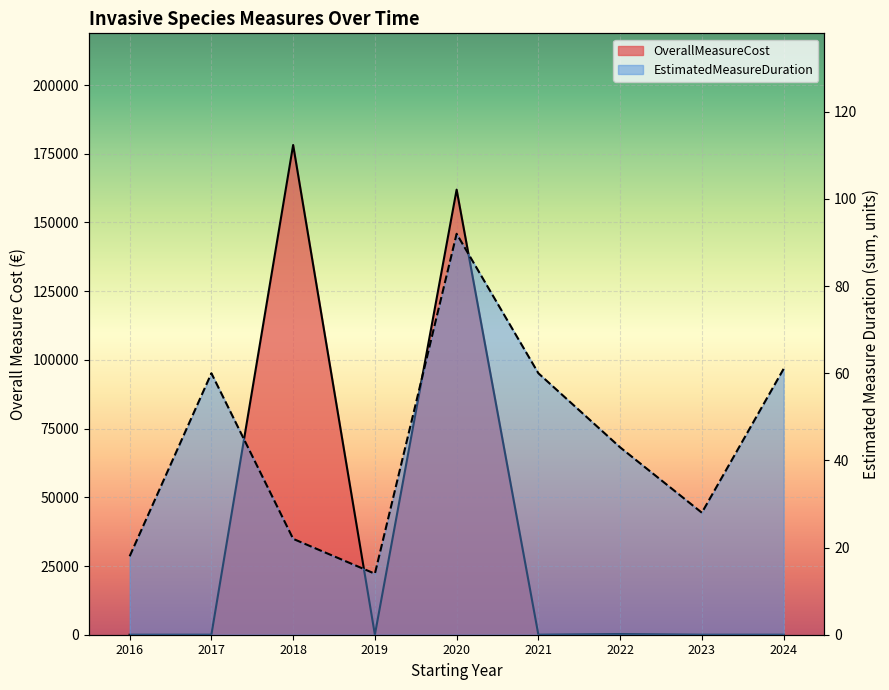

Which series has the largest range (max minus min)?

OverallMeasureCost